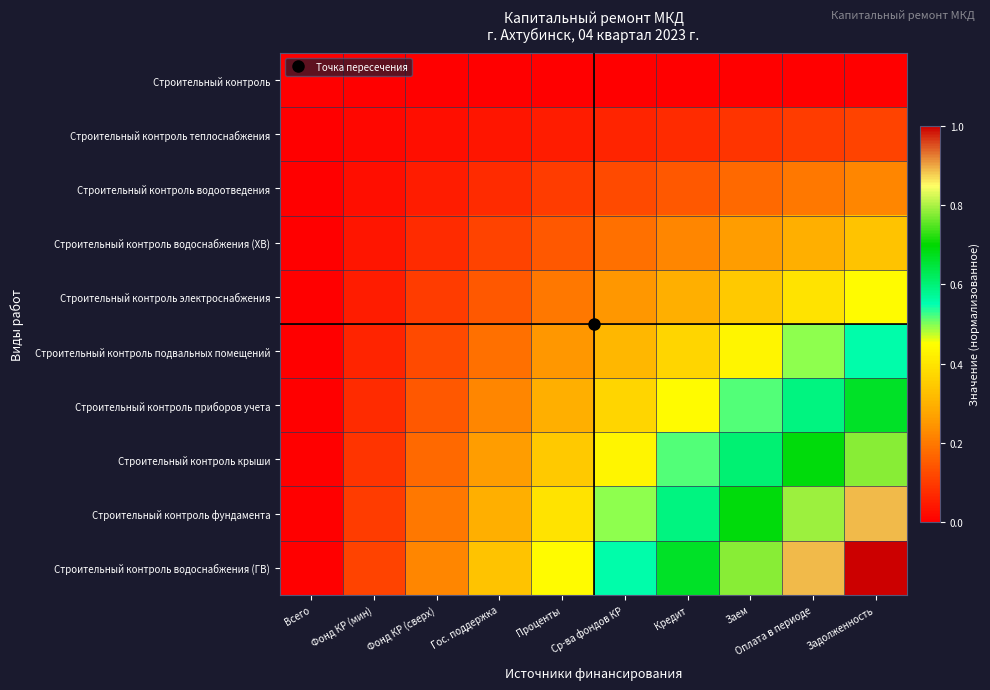

Rank the series by their maximum value, from lowest to highest.

Строительный контроль, Строительный контроль теплоснабжения, Строительный контроль водоотведения, Строительный контроль водоснабжения (ХВ), Строительный контроль электроснабжения, Строительный контроль подвальных помещений, Строительный контроль приборов учета, Строительный контроль крыши, Строительный контроль фундамента, Строительный контроль водоснабжения (ГВ)